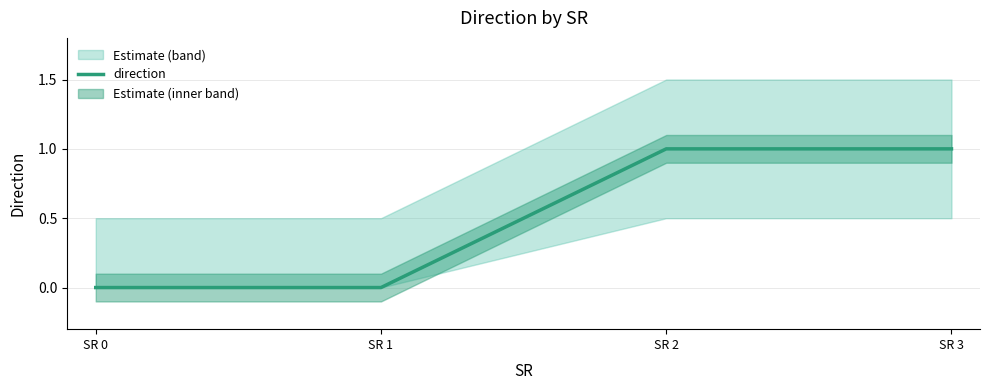

True or false: the data shows 0 at SR 1.

True